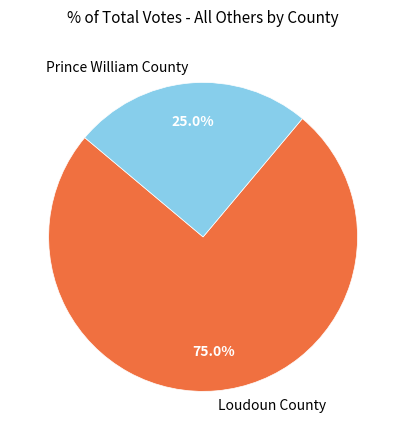

Between Loudoun County and Prince William County, which is larger?

Loudoun County